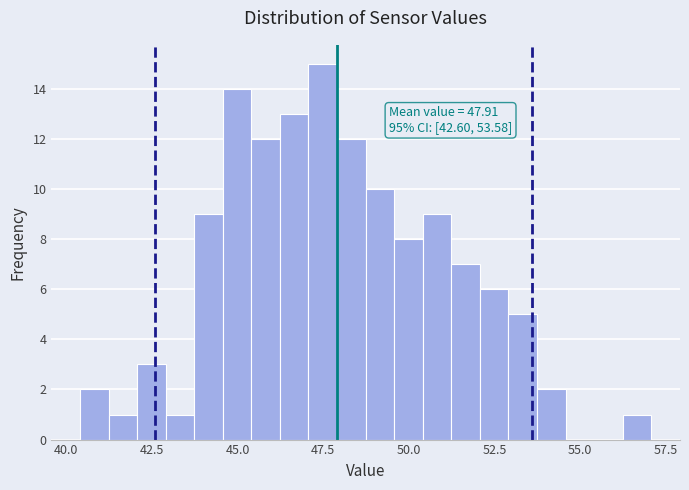

Around what value on the x-axis is the tallest bar? Give the approximate position of its centre, as read against the axis.

47.5